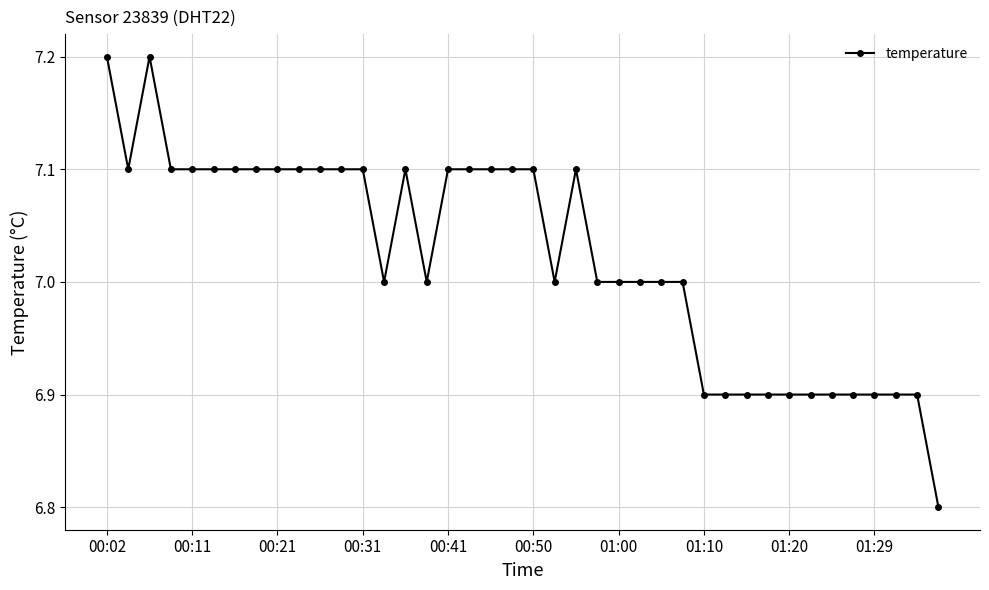

What is the minimum value shown in the chart?

6.8